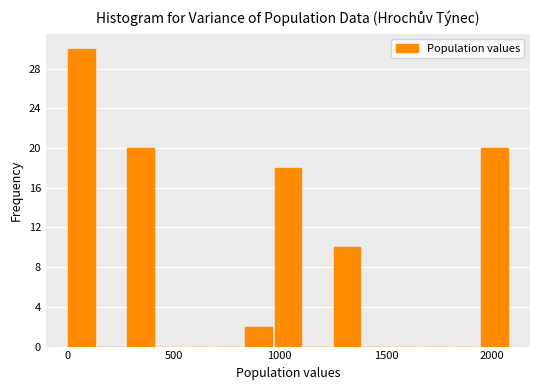

Around what value on the x-axis is the tallest bar? Give the approximate position of its centre, as read against the axis.

50